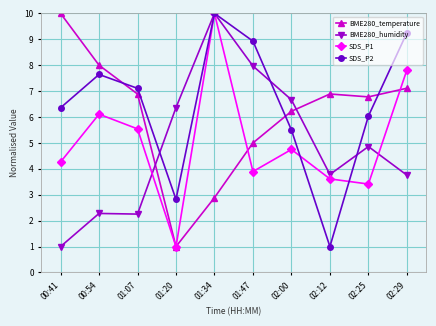

Where is the first local maximum for SDS_P2?

00:54